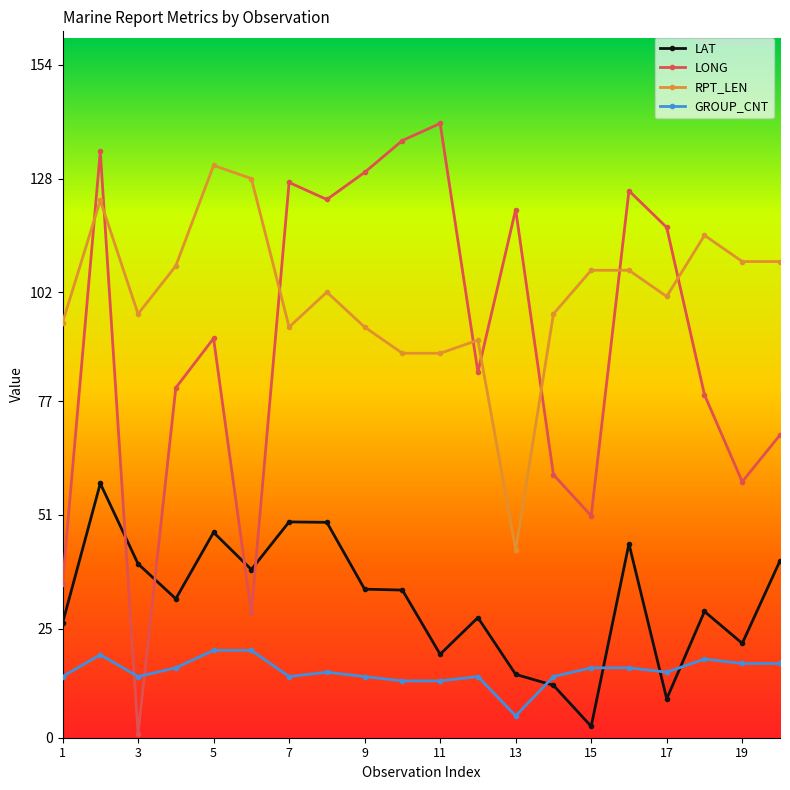

Which series has the widest spread of values?

LONG